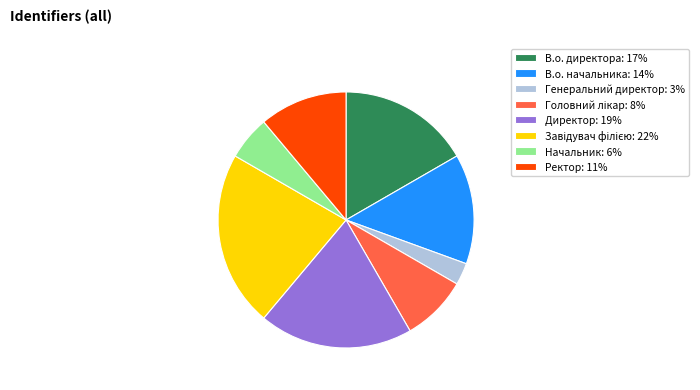

What is the ratio of the value at В.о. директора to the value at Начальник?

3.0